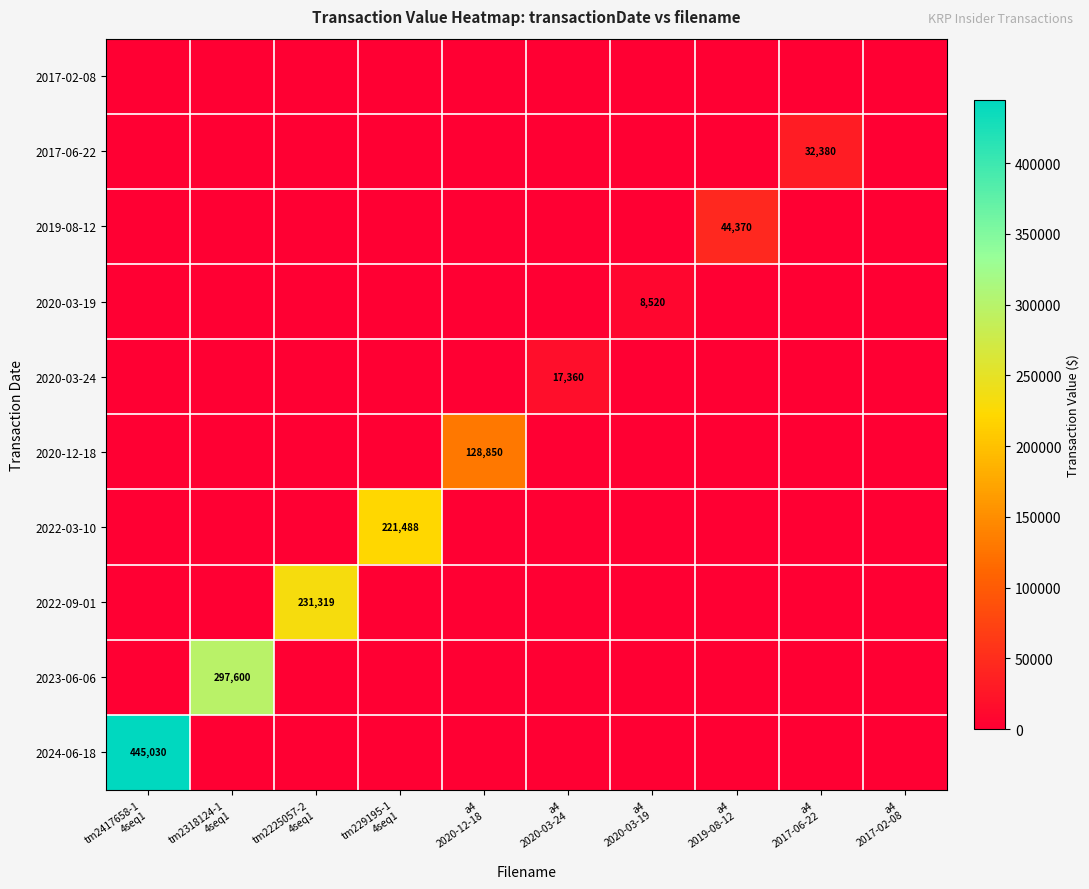

What is the sum of all 2019-08-12 values?

44370